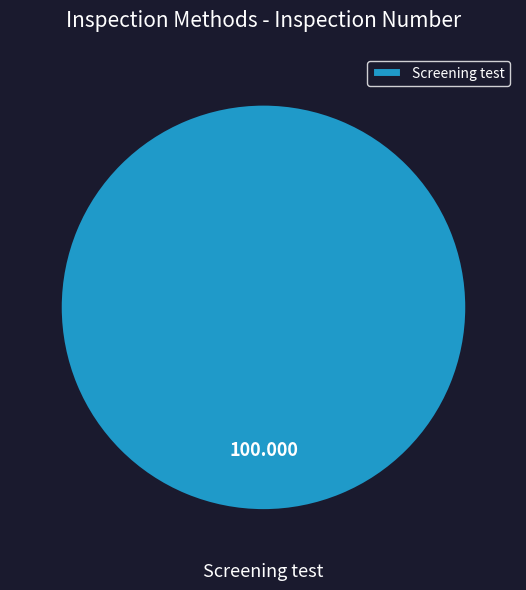

Is there any slice that represents more than half of the pie?

Yes